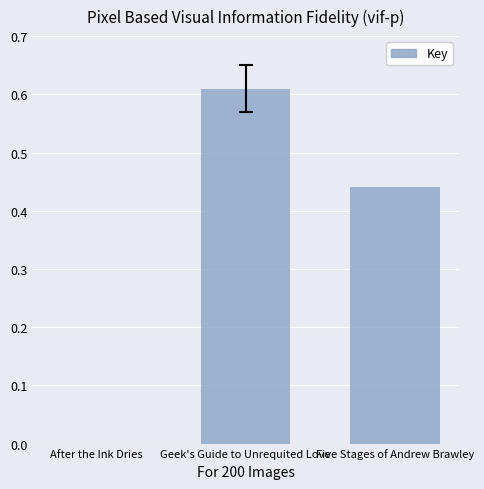

True or false: the data shows 0.3 at After the Ink Dries.

False